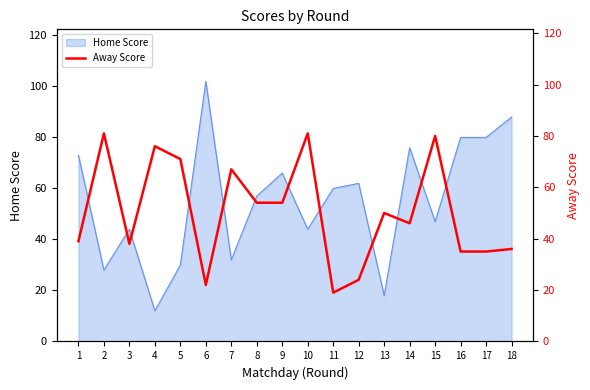

The value of Home Score at 13 is 18. True or false?

True